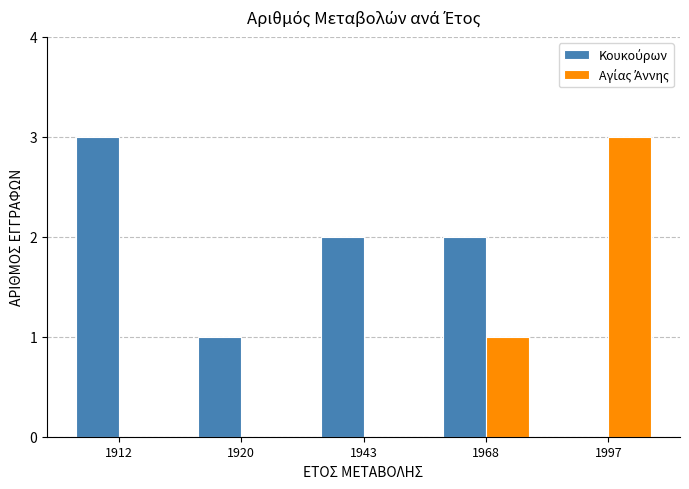

What is the maximum value shown in the chart?

3